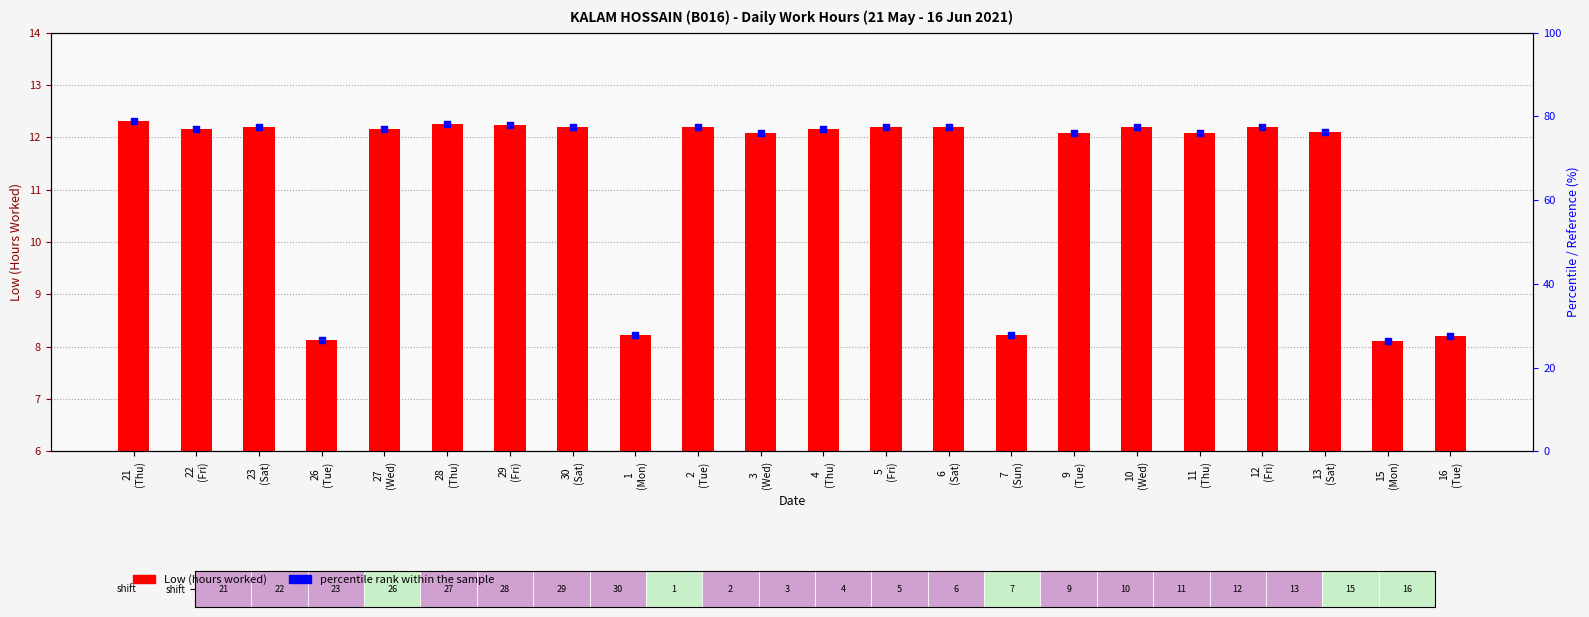

Which series has the largest total across all categories?

percentile rank within the sample